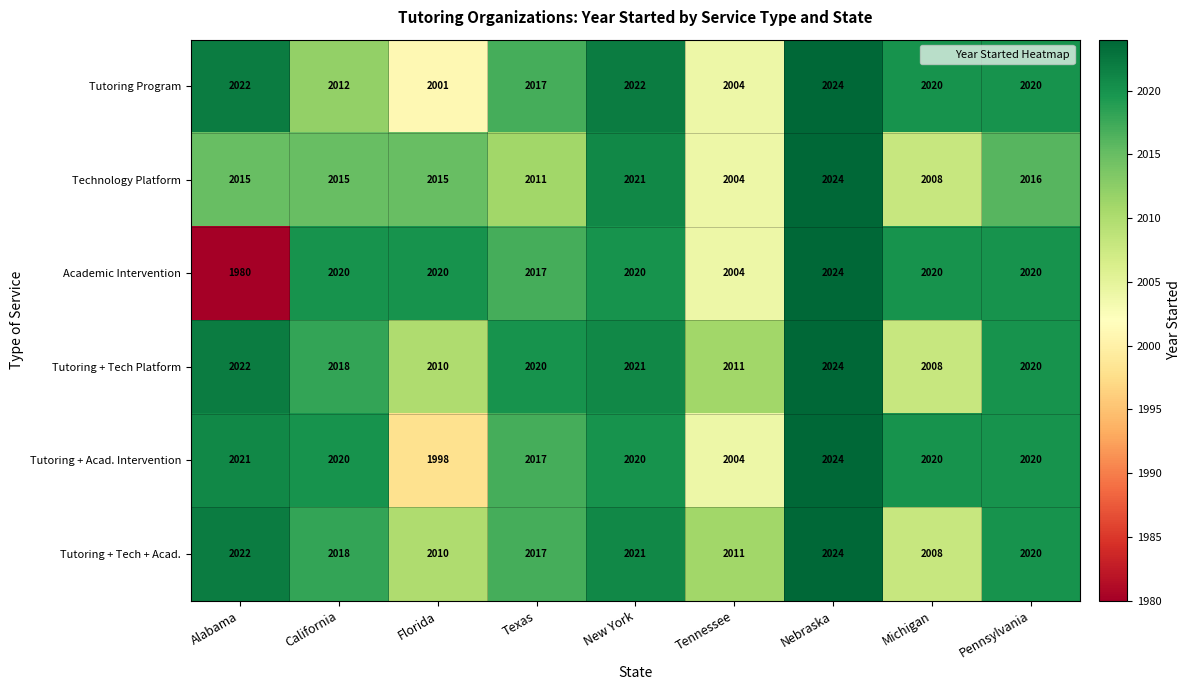

Which series has the largest total across all categories?

Tutoring + Tech Platform